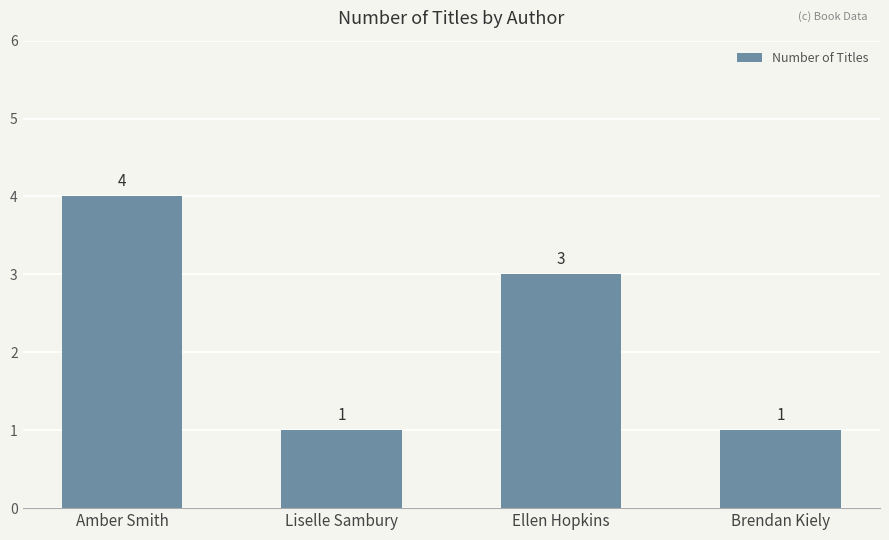

Reading right to left, what are all the values shown in this chart?

1	3	1	4